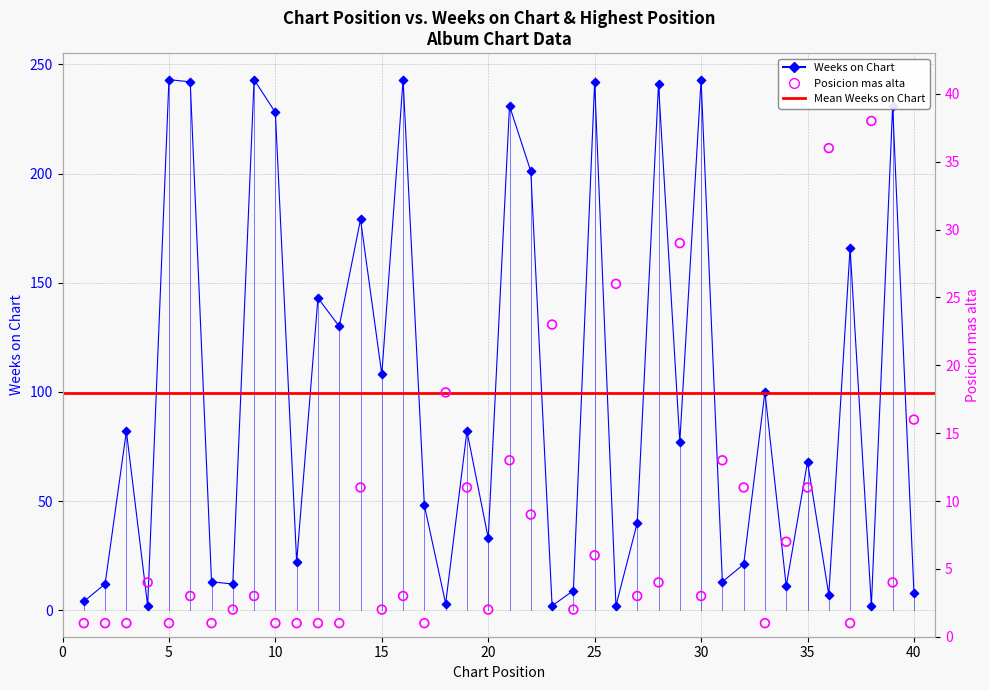

What is the total value across all series at 7?

14